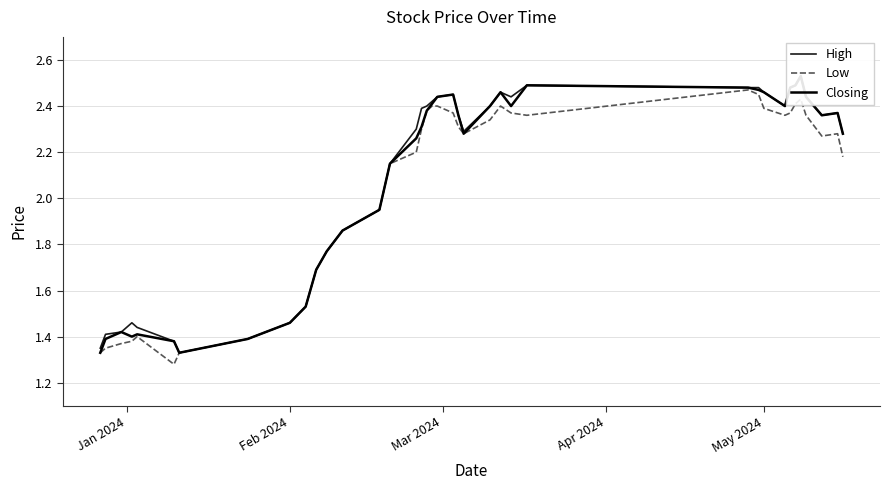

How many values in the High series are below 2?

15